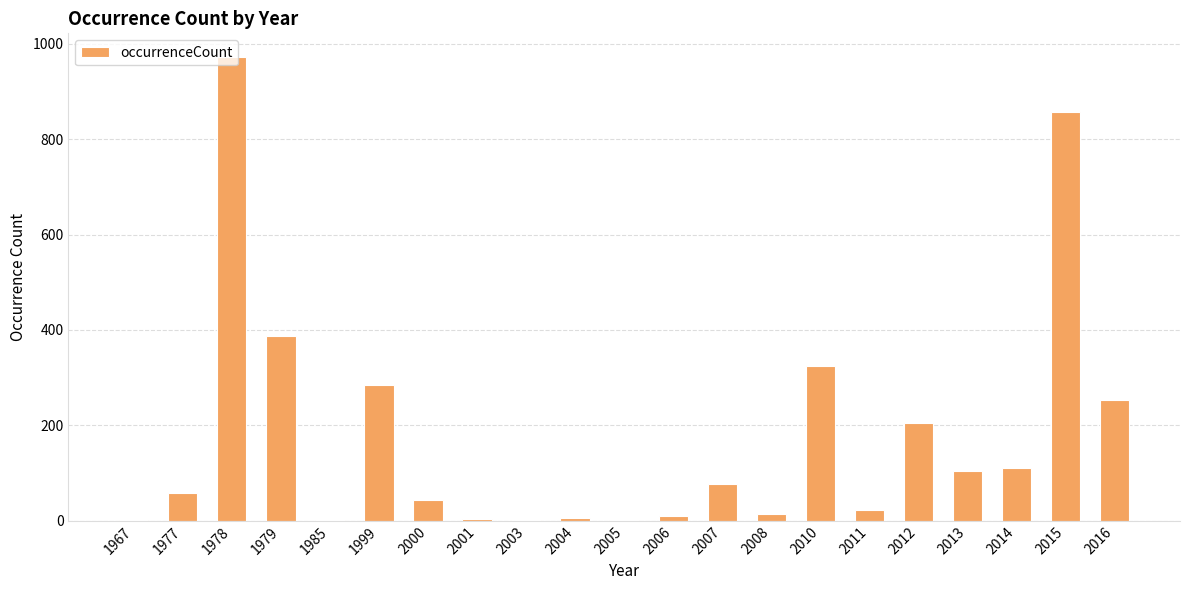

Read the value at 2016.

254